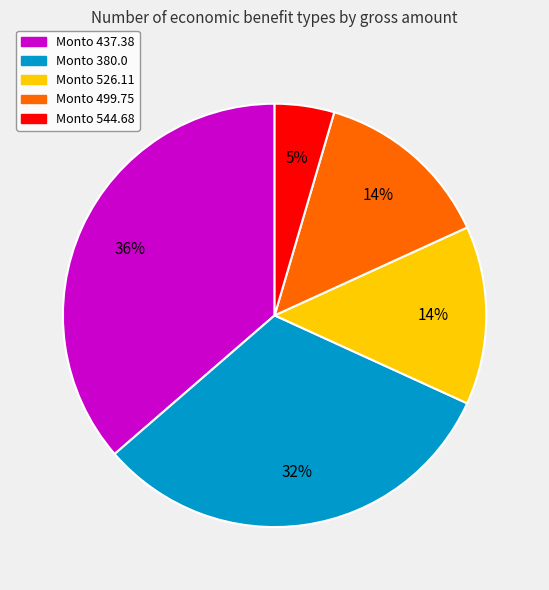

To the nearest percent, what is the average slice percentage?

20%